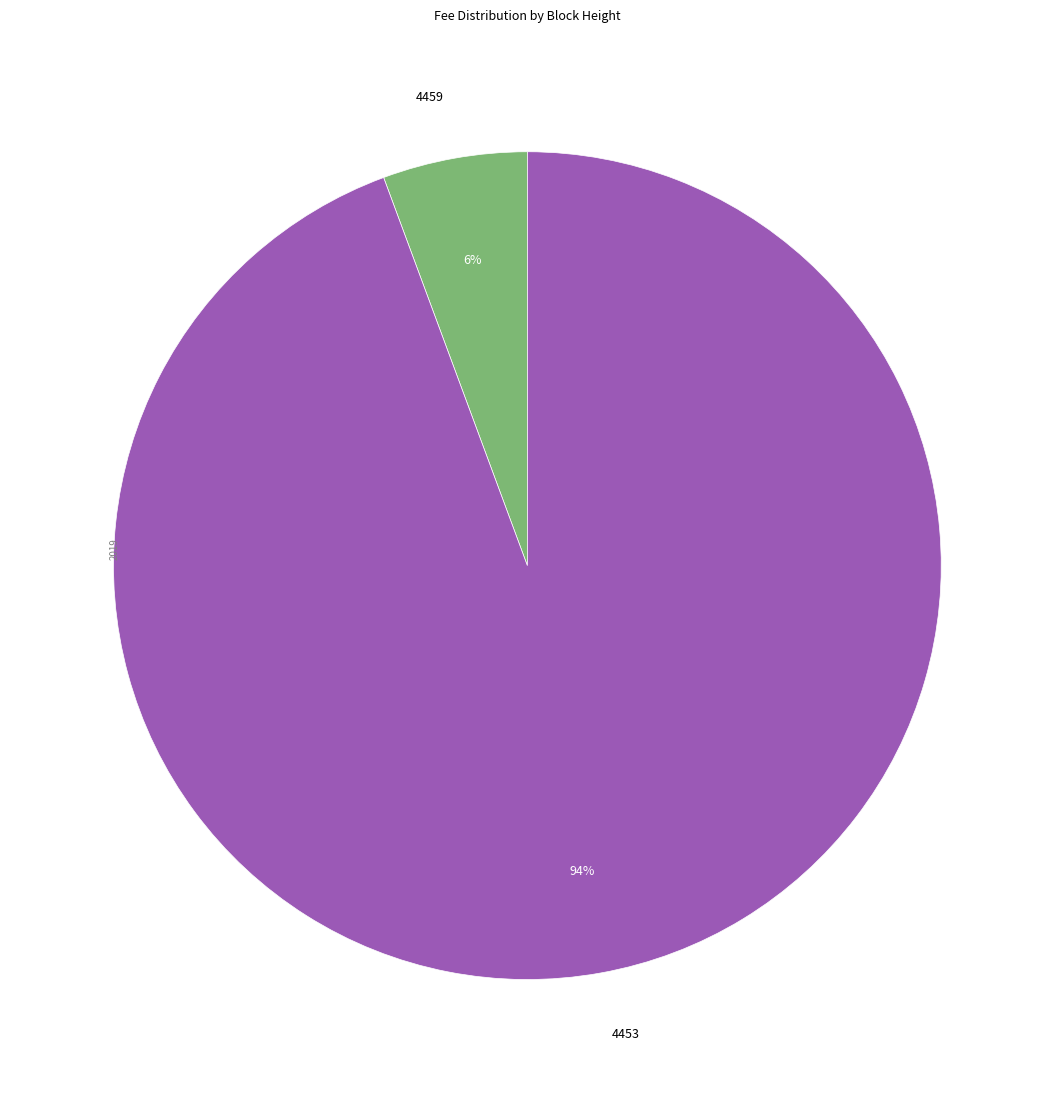

Is there a majority slice in this chart?

Yes